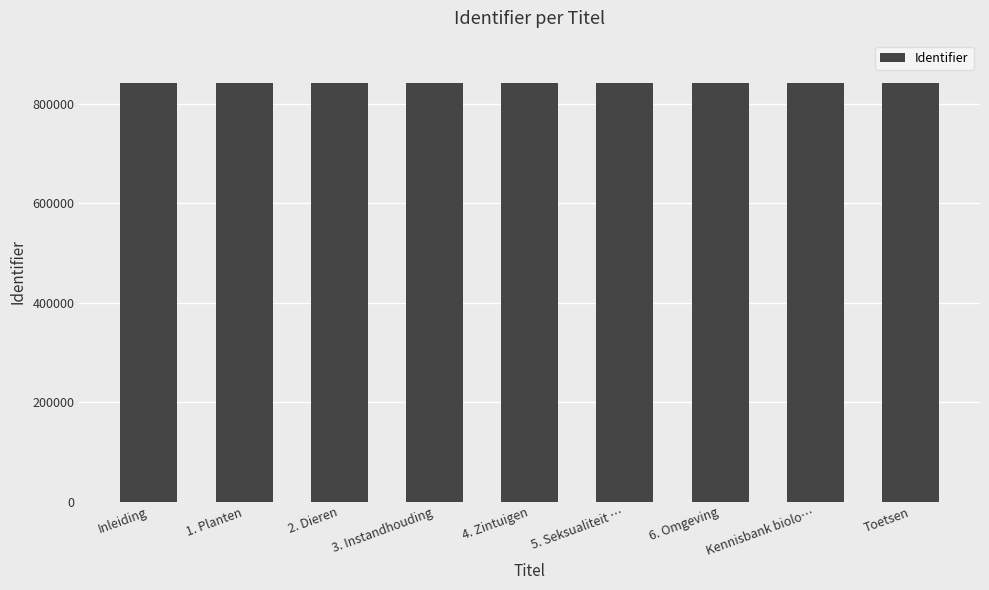

What is the difference between the maximum and minimum values?

104